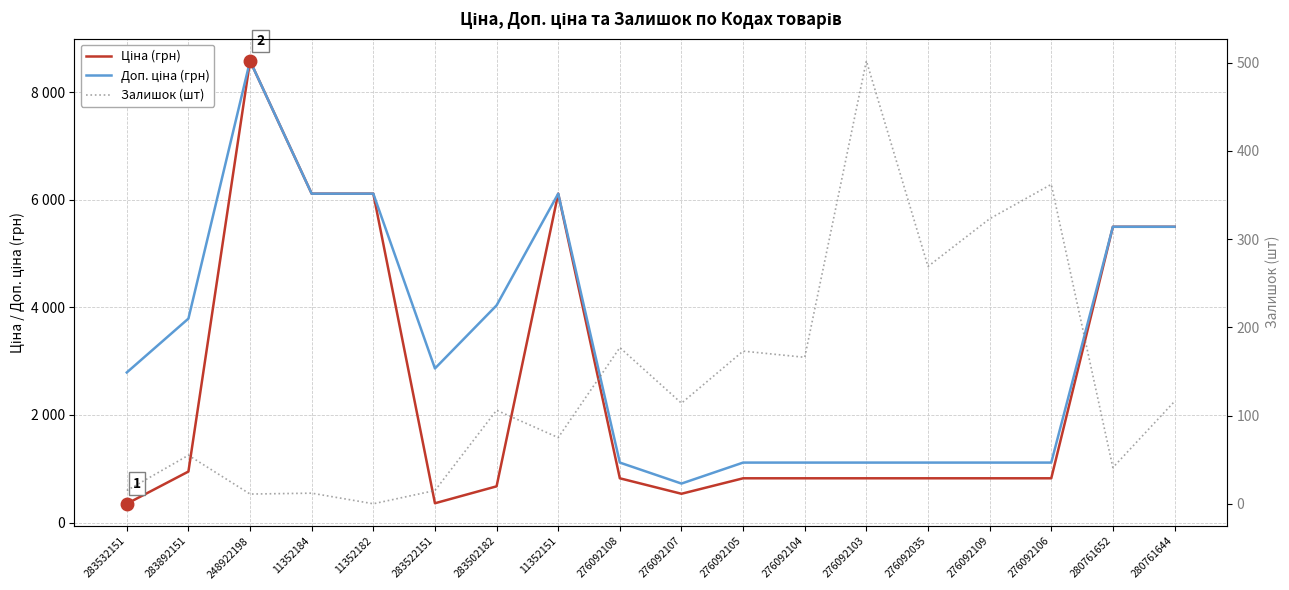

Reading right to left, transcribe all the data shown in this chart.

Ціна (грн): 280761644=5497.3	280761652=5497.3	276092106=822.0	276092109=822.0	276092035=822.0	276092103=822.0	276092104=822.0	276092105=822.0	276092107=534.3	276092108=822.0	11352151=6112.5	283502182=672.7	283522151=358.0	11352182=6112.5	11352184=6112.5	248922198=8581.1	283892151=947.6	283532151=348.6
Доп. ціна (грн): 280761644=5497.3	280761652=5497.3	276092106=1114.0	276092109=1114.0	276092035=1114.0	276092103=1114.0	276092104=1114.0	276092105=1114.0	276092107=724.0	276092108=1114.0	11352151=6112.5	283502182=4036.0	283522151=2863.8	11352182=6112.5	11352184=6112.5	248922198=8581.1	283892151=3790.3	283532151=2789.2
Залишок (шт): 280761644=116.0	280761652=41.0	276092106=362.0	276092109=323.0	276092035=269.0	276092103=502.0	276092104=166.0	276092105=173.0	276092107=114.0	276092108=177.0	11352151=75.0	283502182=106.0	283522151=15.0	11352182=0.0	11352184=12.0	248922198=11.0	283892151=55.0	283532151=15.0